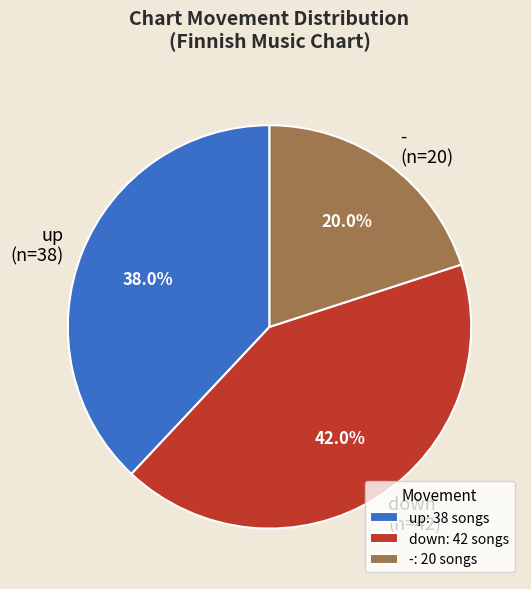

What is the ratio of the value at up to the value at -?

1.9